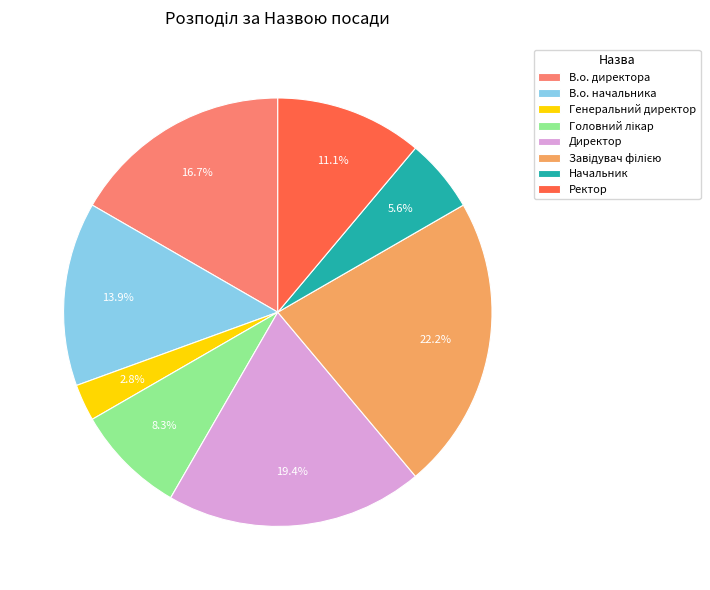

What portion of the pie excludes Начальник?

94.4%